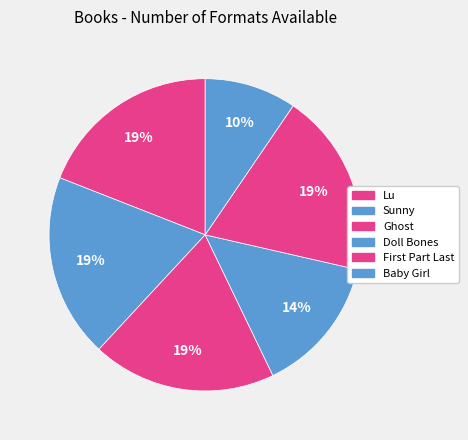

Count the number of slices in the pie.

6